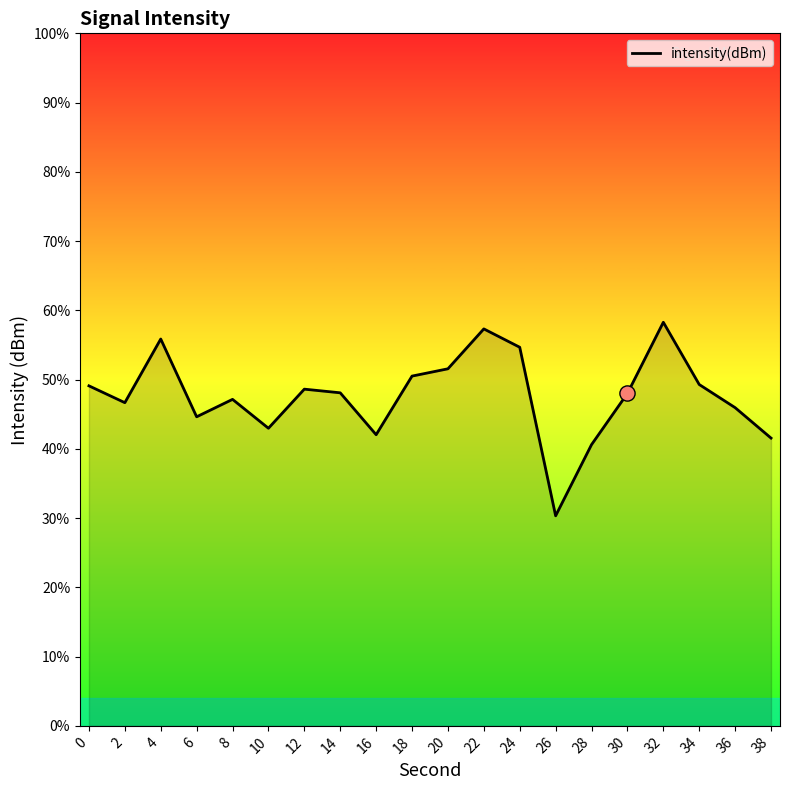

Between 4 and 34, which is larger?

4